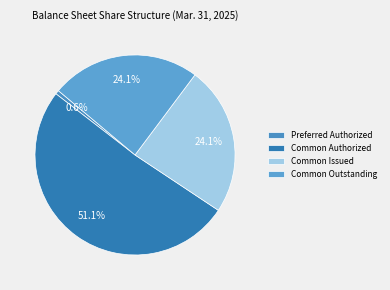

What is the smallest slice in the pie chart?

Preferred Authorized